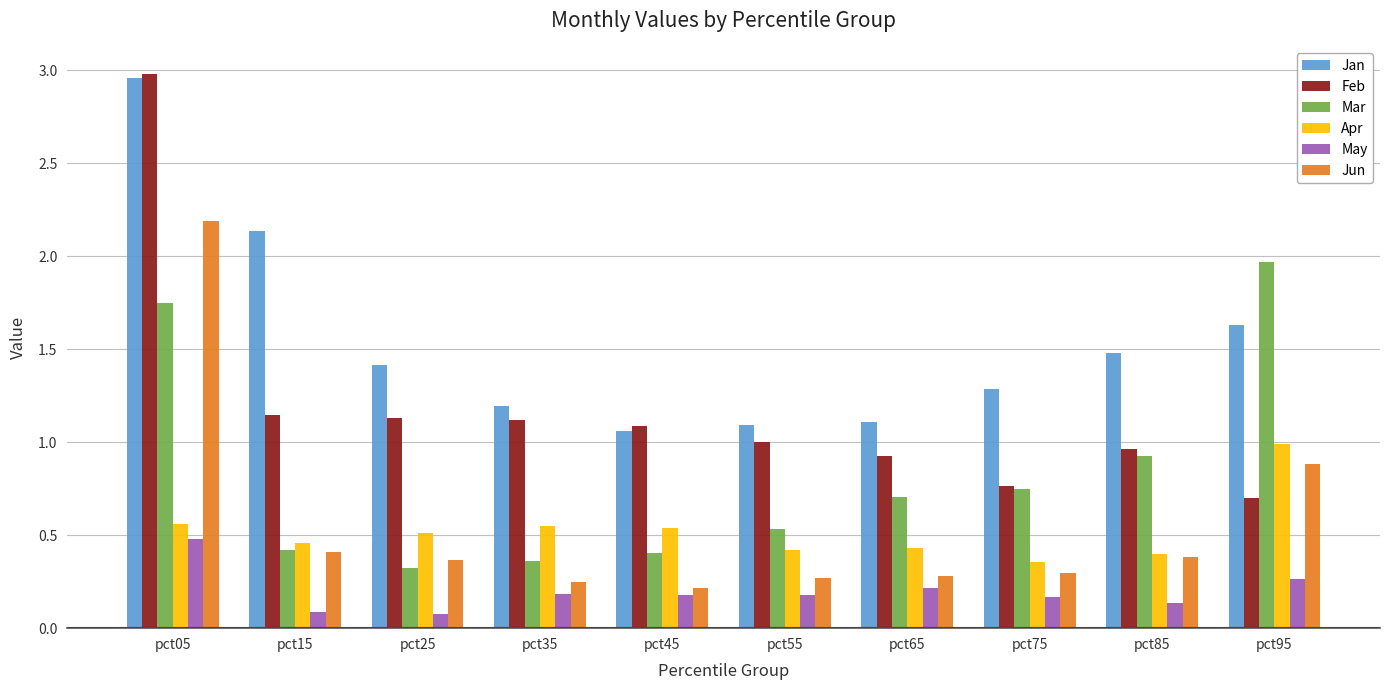

What is the difference between the maximum and minimum values in the Feb series?

2.3